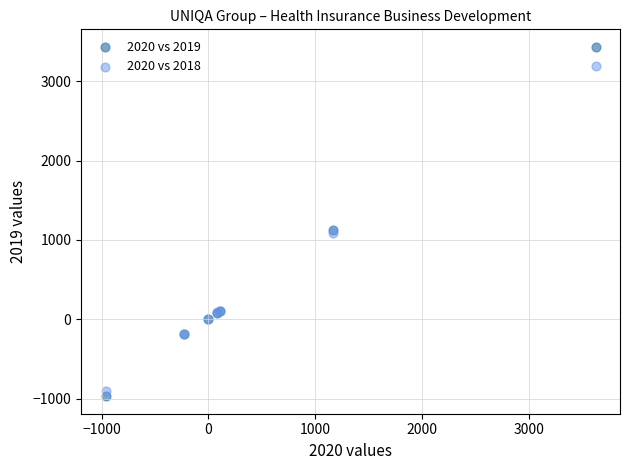

Which series has the widest spread of Y values?

2020 vs 2019